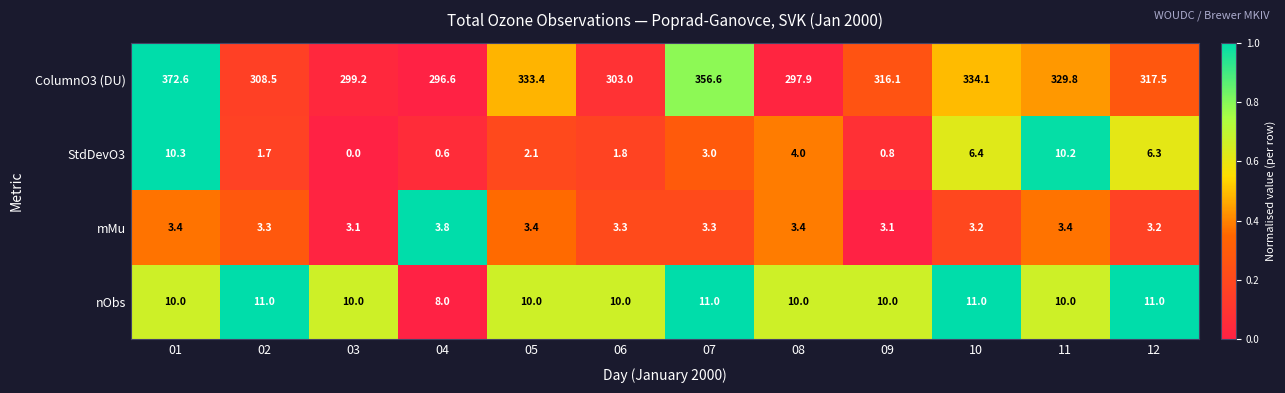

How many distinct data groups are displayed?

4